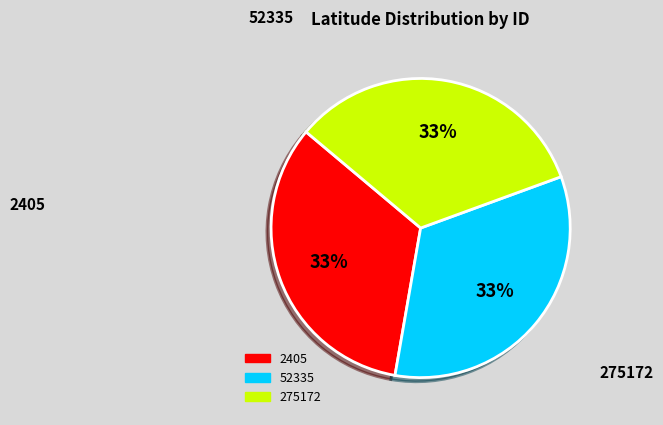

What percentage is the 275172 slice, to the nearest percent?

33%